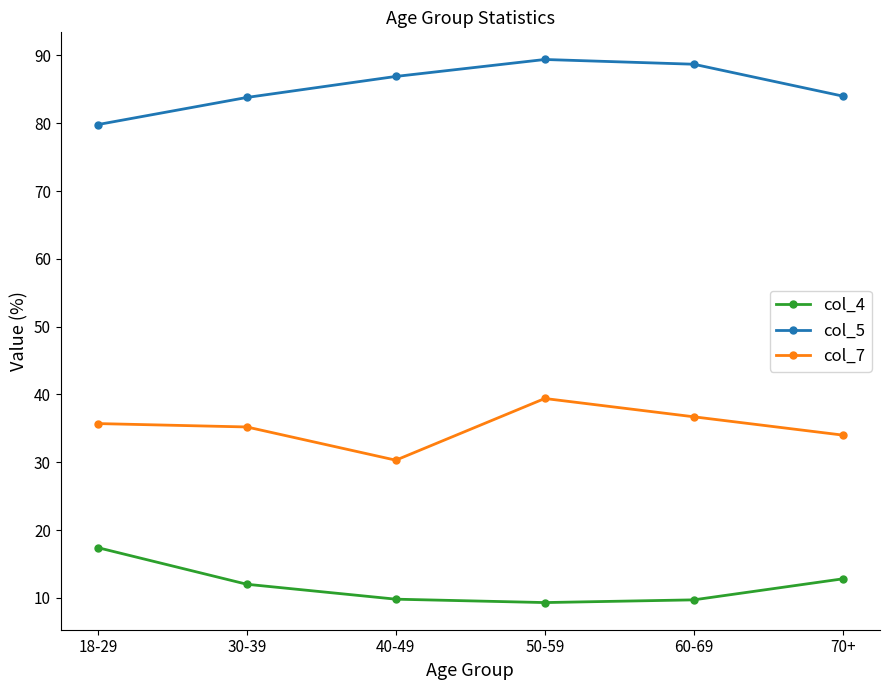

Which category has the highest value in the col_4 series?

18-29